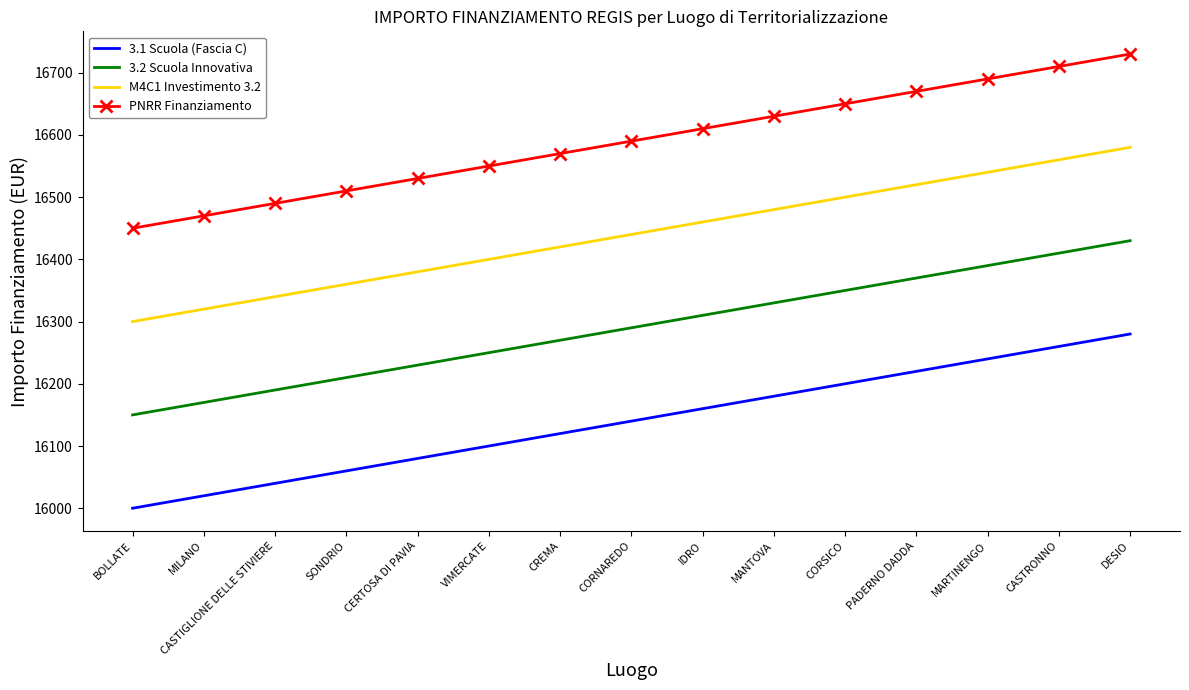

Read the PNRR Finanziamento value at IDRO.

16610